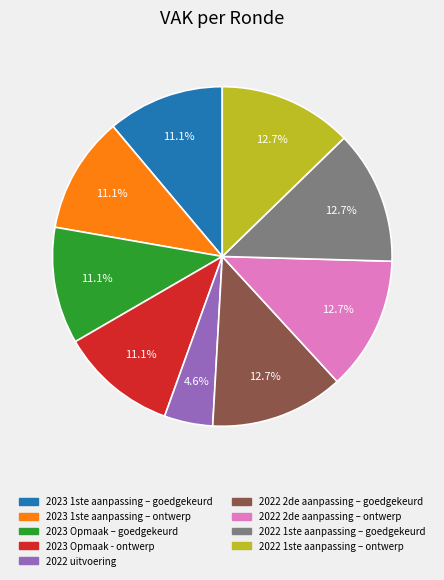

To the nearest percent, what portion does 2022 uitvoering represent?

5%